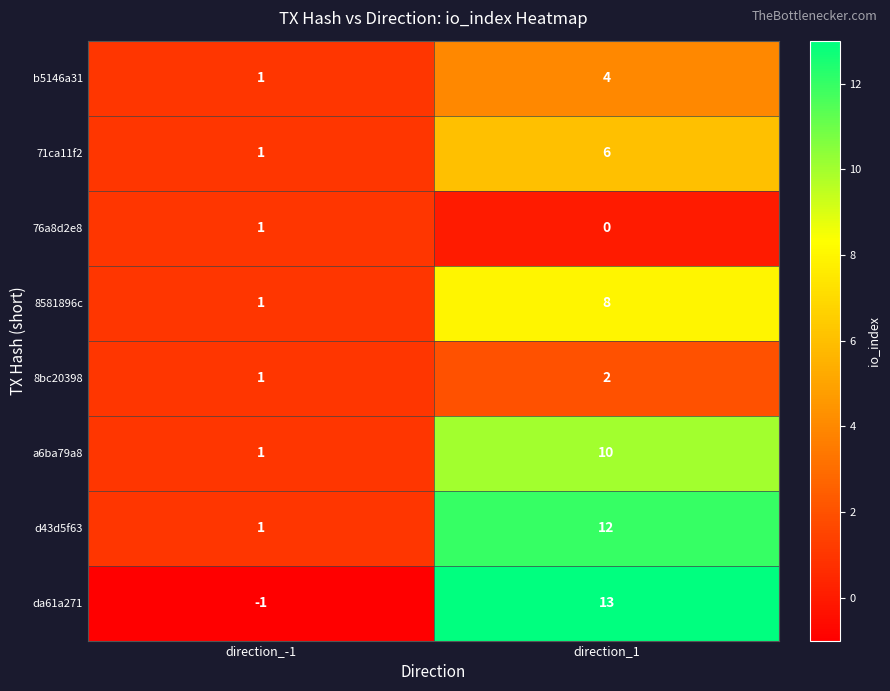

What is the sum of all b5146a31 values?

5